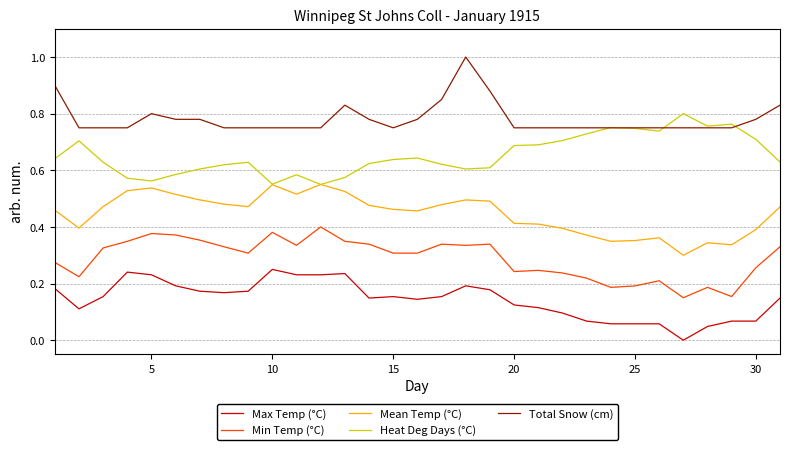

True or false: Total Snow (cm) and Mean Temp (°C) cross at least once.

False